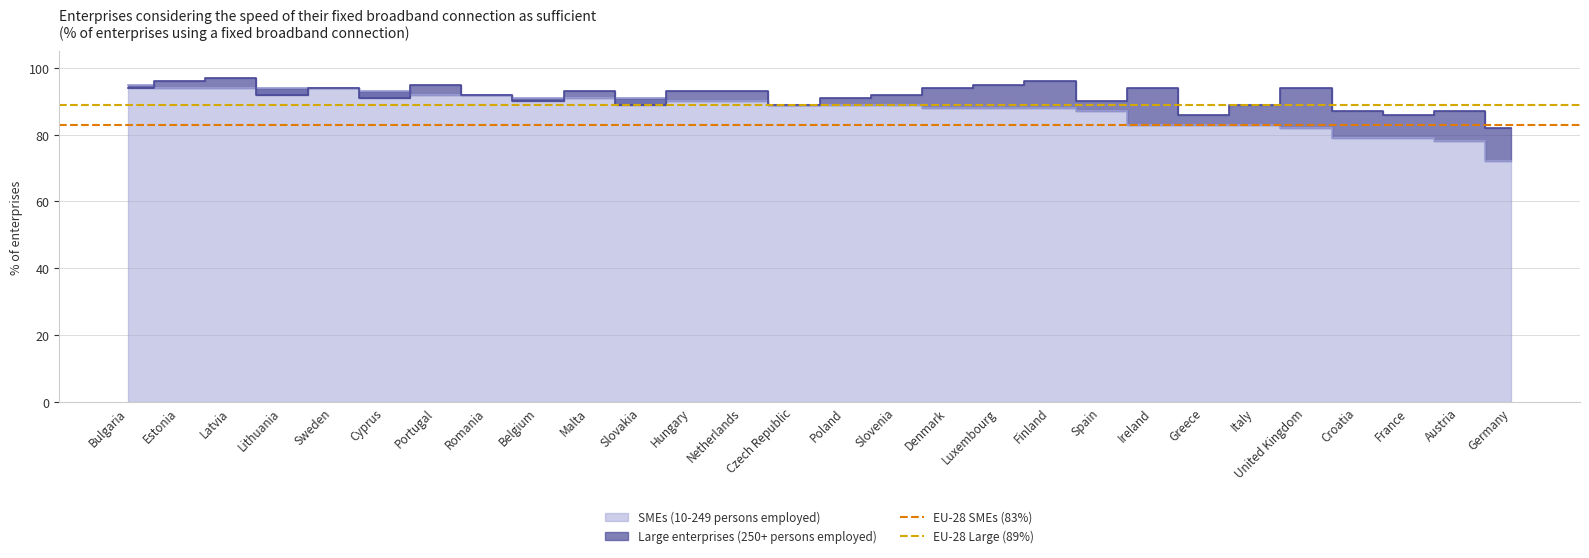

What is the highest value of the EU-28 SMEs (83%) series?

83